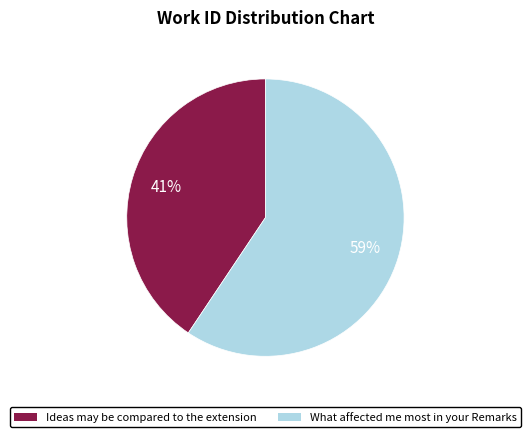

Do What affected me most in your Remarks and Ideas may be compared to the extension together represent more than half of the pie?

Yes